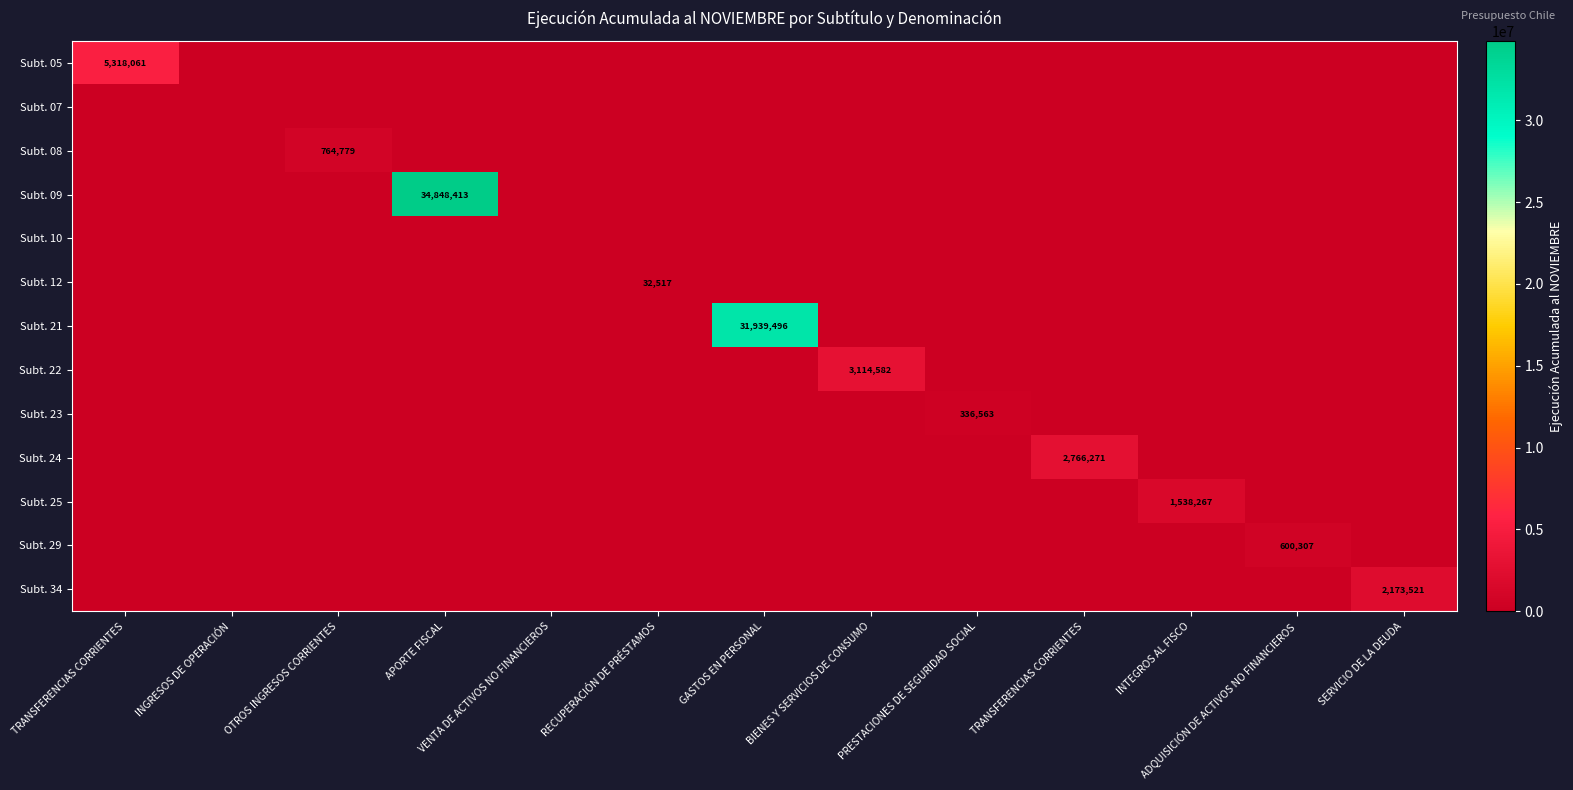

Where is Subt. 29 nearest to the value 300153?

TRANSFERENCIAS CORRIENTES